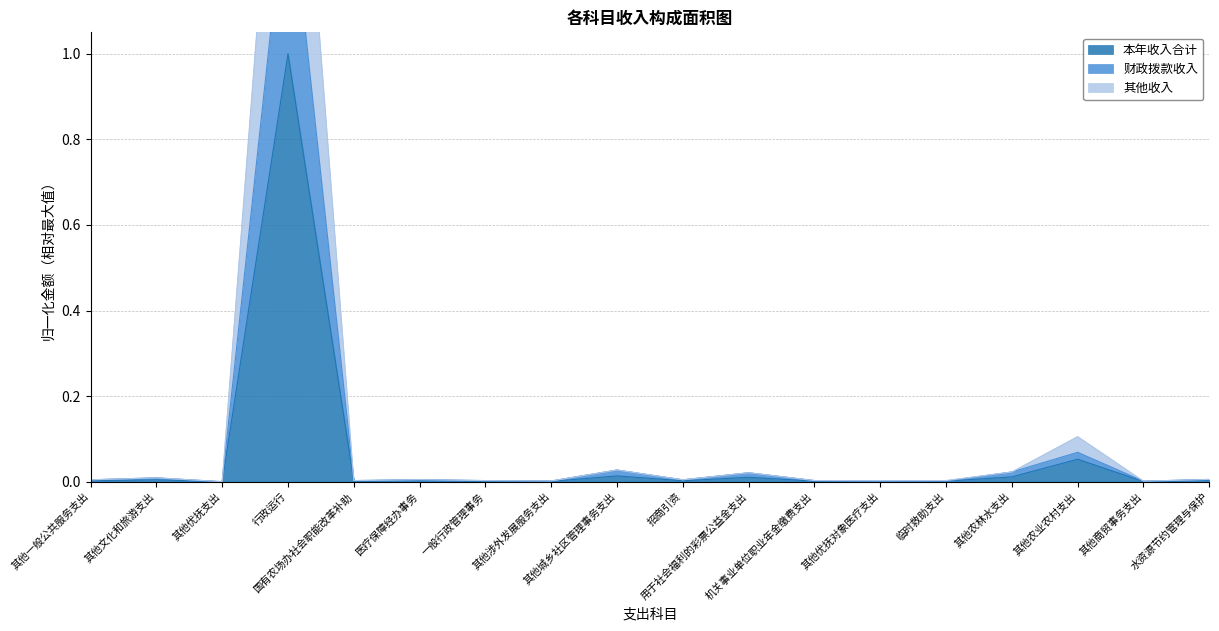

Which label corresponds to the smallest value in the chart?

其他优抚支出